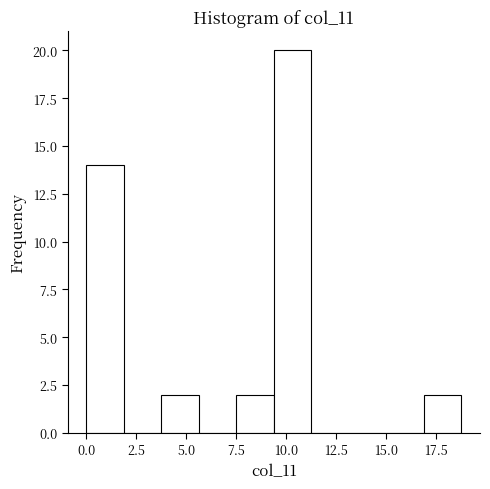

Around what value on the x-axis is the tallest bar? Give the approximate position of its centre, as read against the axis.

10.5